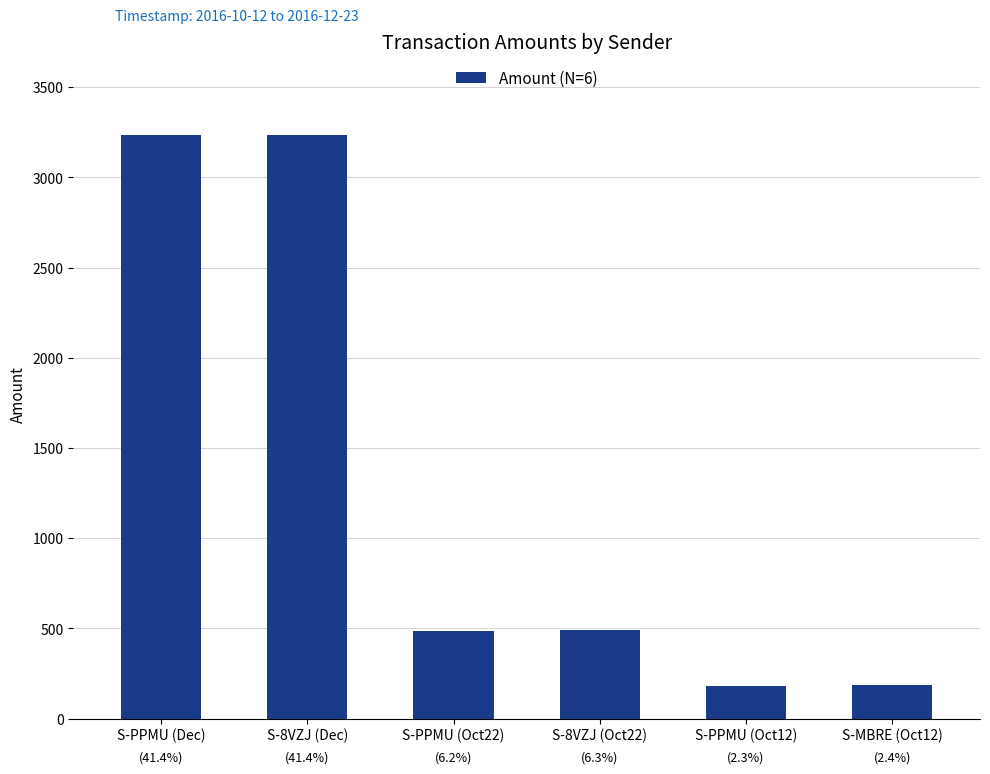

What is the approximate value at S-PPMU (Dec)?

3232.7